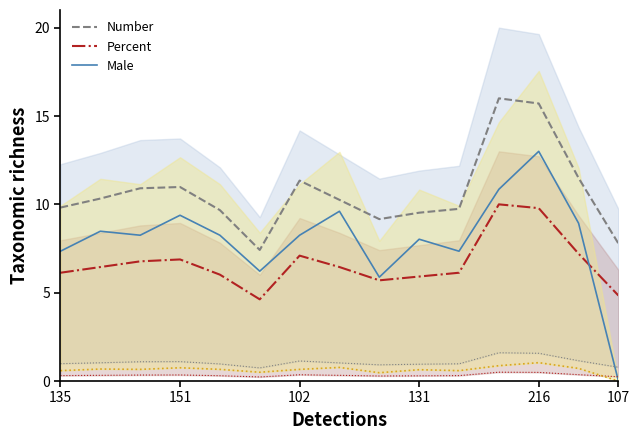

The value of Male at 135 is 9.9. True or false?

False